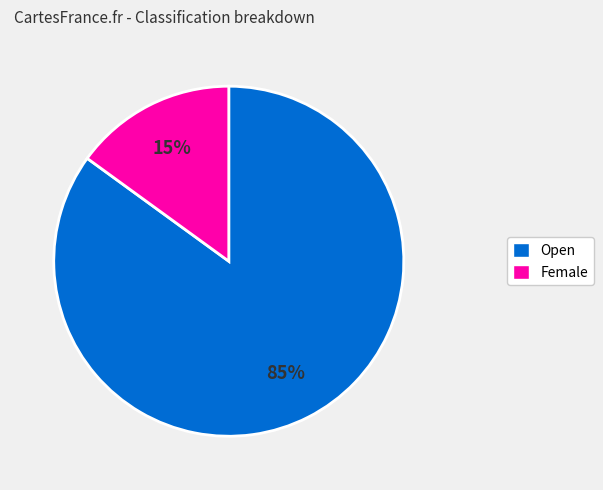

Is there any slice that represents more than half of the pie?

Yes